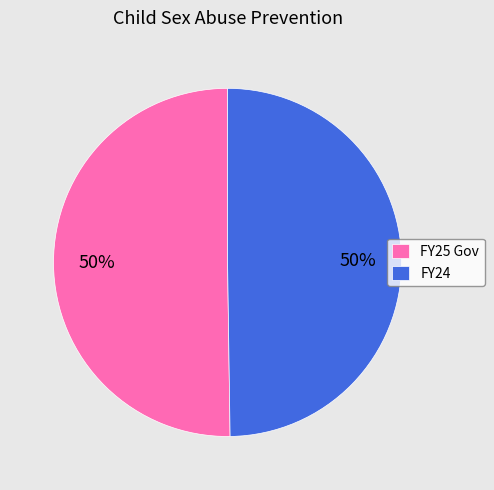

Approximately how many times larger is the value at FY24 compared to FY25 Gov?

1.0